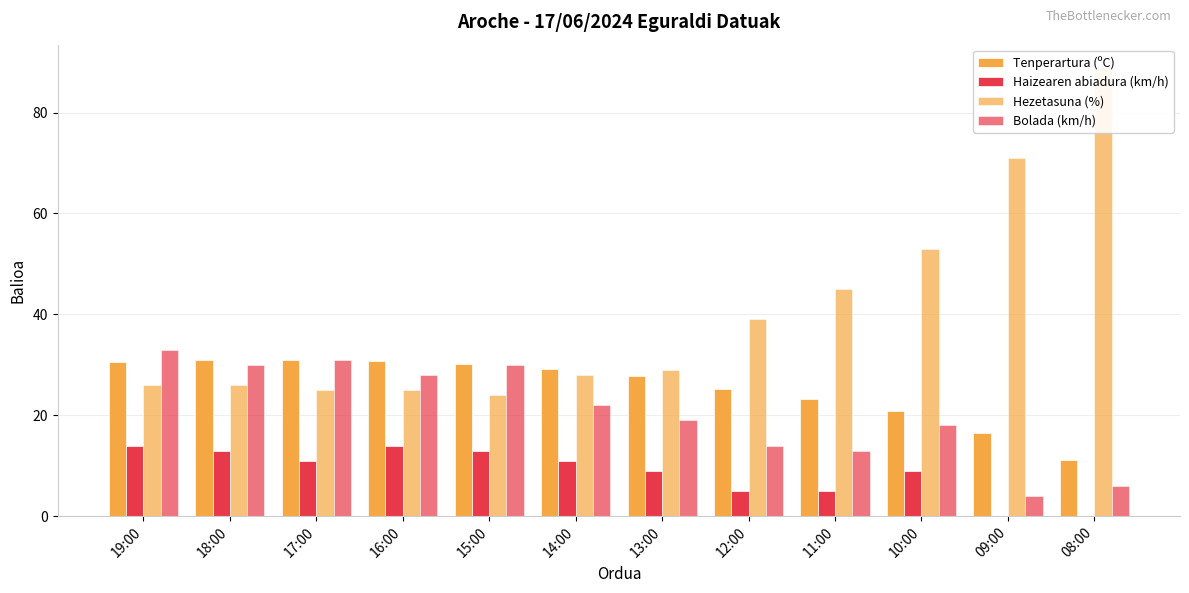

What are all the series names shown in the legend?

Tenperartura (ºC), Haizearen abiadura (km/h), Hezetasuna (%), Bolada (km/h)